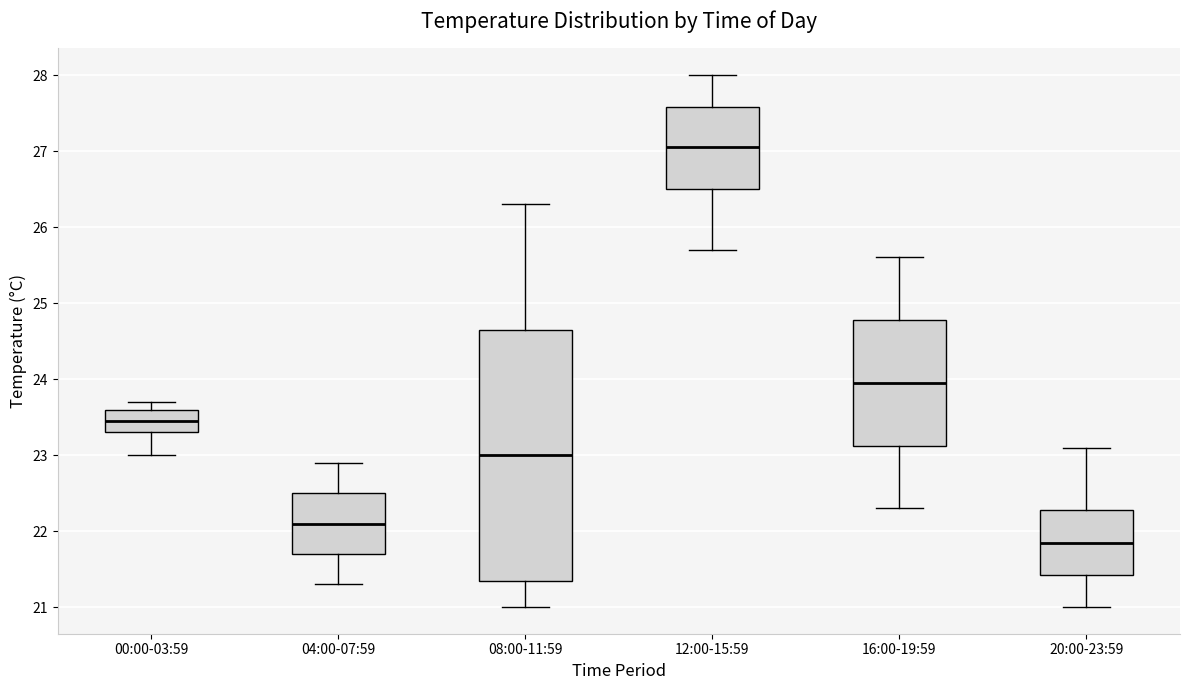

Reading left to right, transcribe this box plot: for each box, give where its median line is, the range the box spans, and where its two whiskers end, as read against the y-axis. The values are not printed on the chart, so give them approximately, as read against the axis.

00:00-03:59: median 23.5, box 23.3 to 23.6, whiskers 23.0 to 23.7
04:00-07:59: median 22.1, box 21.7 to 22.5, whiskers 21.3 to 22.9
08:00-11:59: median 23.0, box 21.4 to 24.7, whiskers 21.0 to 26.3
12:00-15:59: median 27.1, box 26.5 to 27.6, whiskers 25.7 to 28.0
16:00-19:59: median 24.0, box 23.1 to 24.8, whiskers 22.3 to 25.6
20:00-23:59: median 21.9, box 21.4 to 22.3, whiskers 21.0 to 23.1